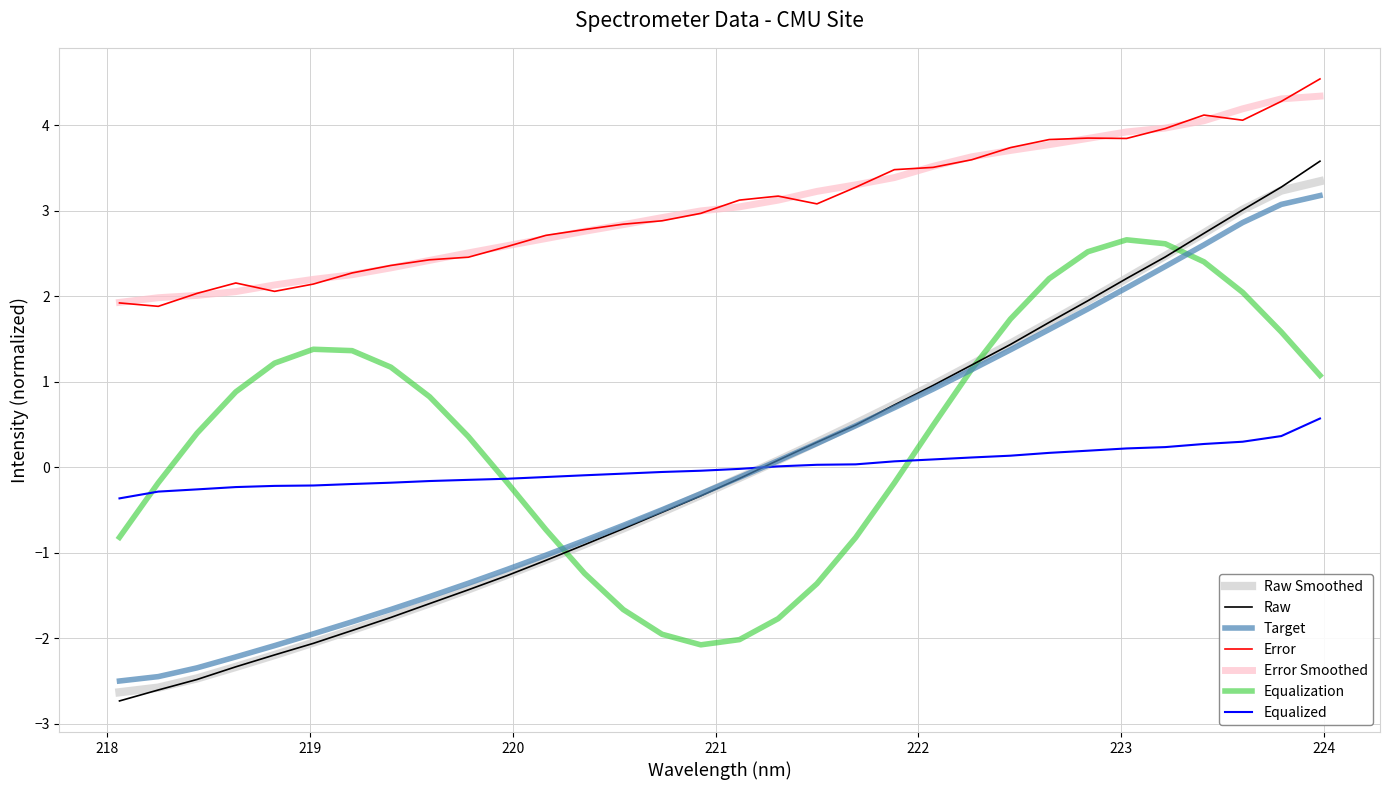

How many lines are shown in the chart?

7